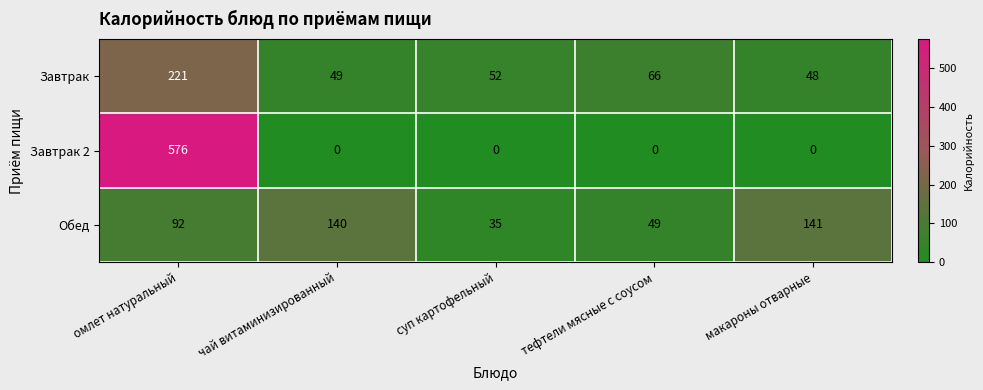

What is the sum of the Обед values at суп картофельный and тефтели мясные с соусом?

84